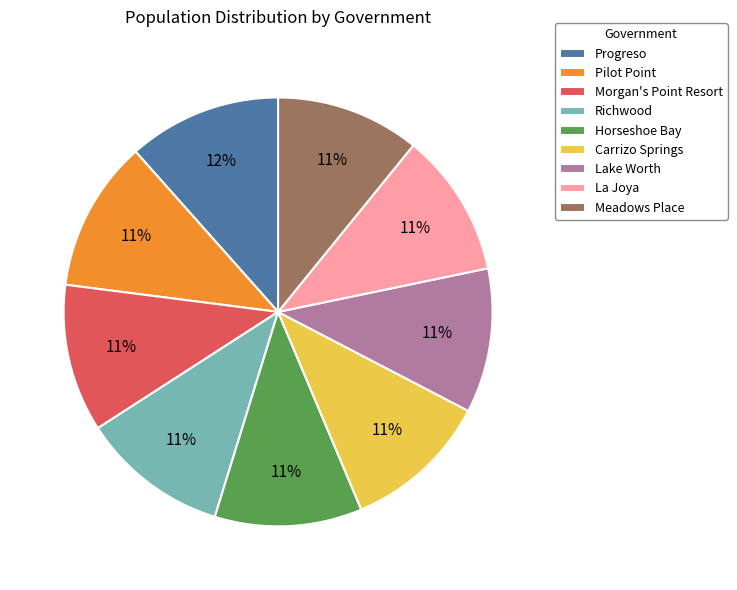

Is it true that Morgan's Point Resort is 11% of the pie?

True